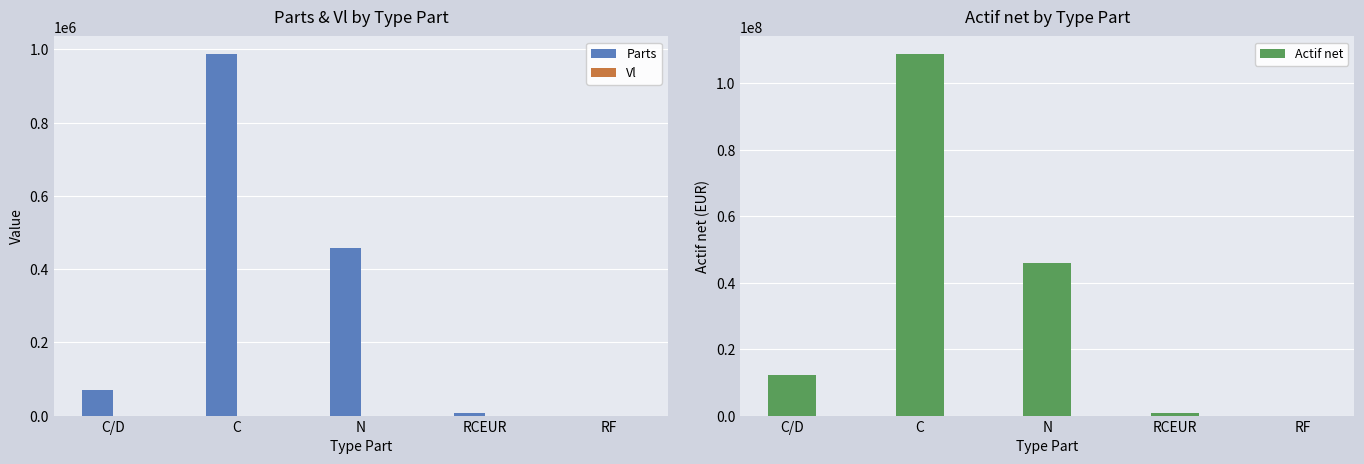

Reading right to left, extract all data points from this chart.

Parts: RF=1.0	RCEUR=7345.9	N=456477.2	C=986291.5	C/D=69922.6
Vl: RF=101.7	RCEUR=99.7	N=100.5	C=110.2	C/D=174.4
Actif net: RF=101.7	RCEUR=732083.2	N=45895366.9	C=108731467.5	C/D=12192624.5